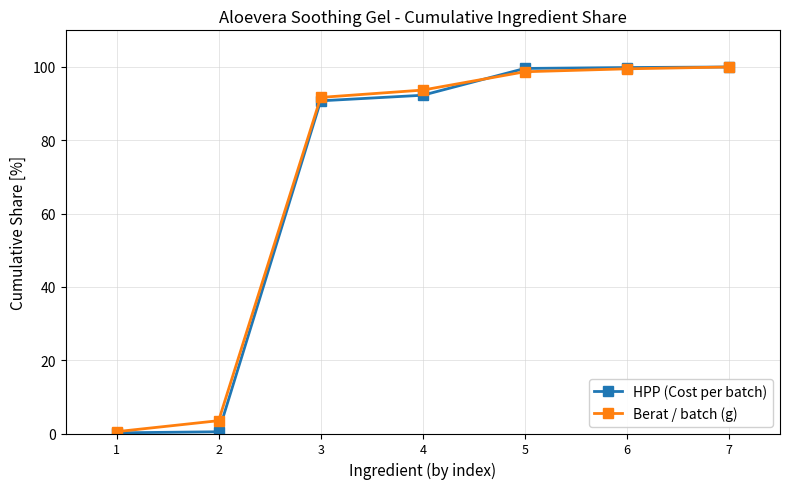

What is the sum of the HPP (Cost per batch) values at 3 and 7?

190.8